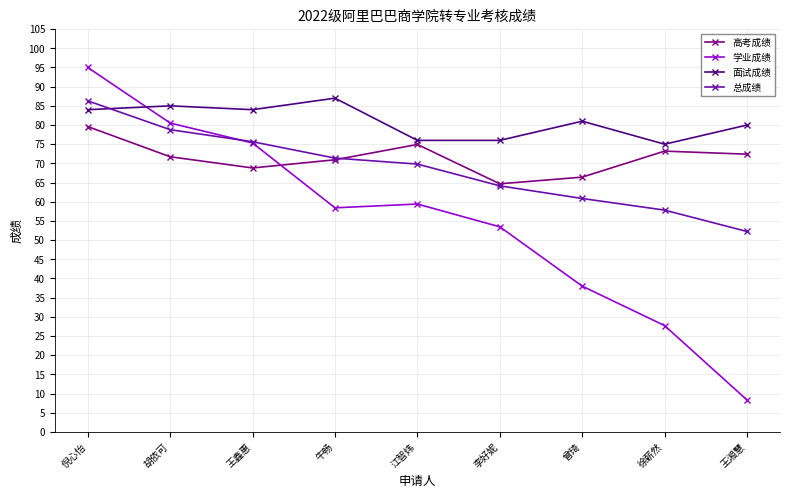

Reading right to left, list all the values displayed in this chart.

高考成绩: 72.4	73.2	66.4	64.7	74.9	70.9	68.8	71.7	79.6
学业成绩: 8.3	27.7	38.0	53.5	59.4	58.4	75.3	80.5	95.0
面试成绩: 80.0	75.0	81.0	76.0	76.0	87.0	84.0	85.0	84.0
总成绩: 52.3	57.8	60.9	64.2	69.8	71.4	75.6	78.8	86.3